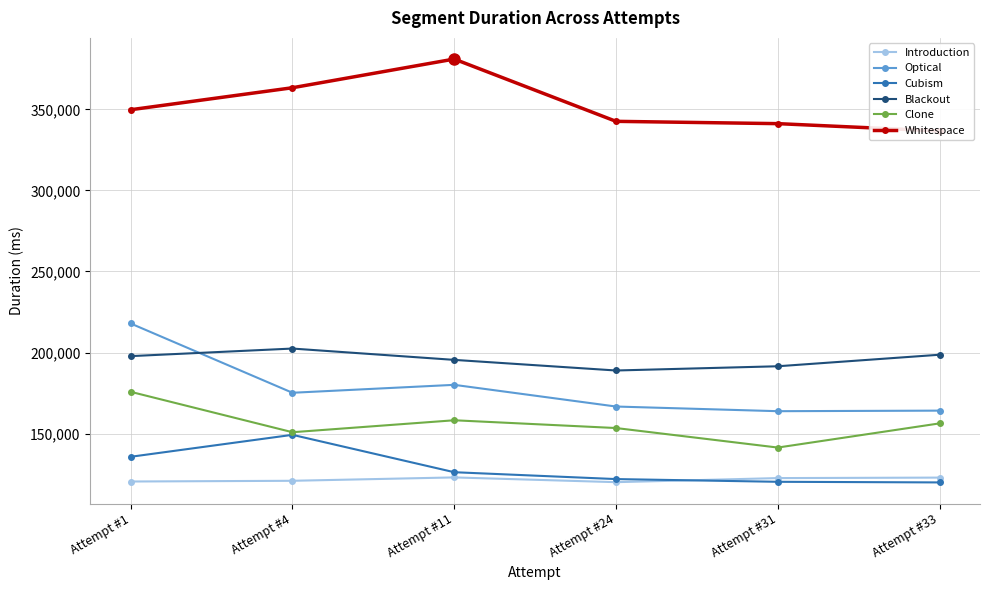

Between Attempt #1 and Attempt #4, which is larger?

Attempt #4